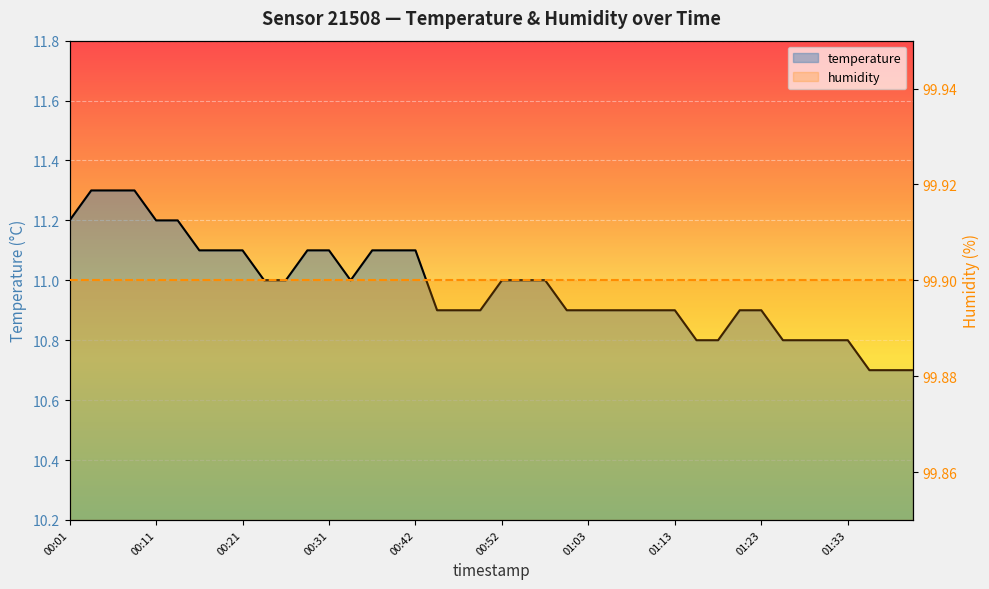

What is the sum of the temperature values at 39 and 17?

21.6